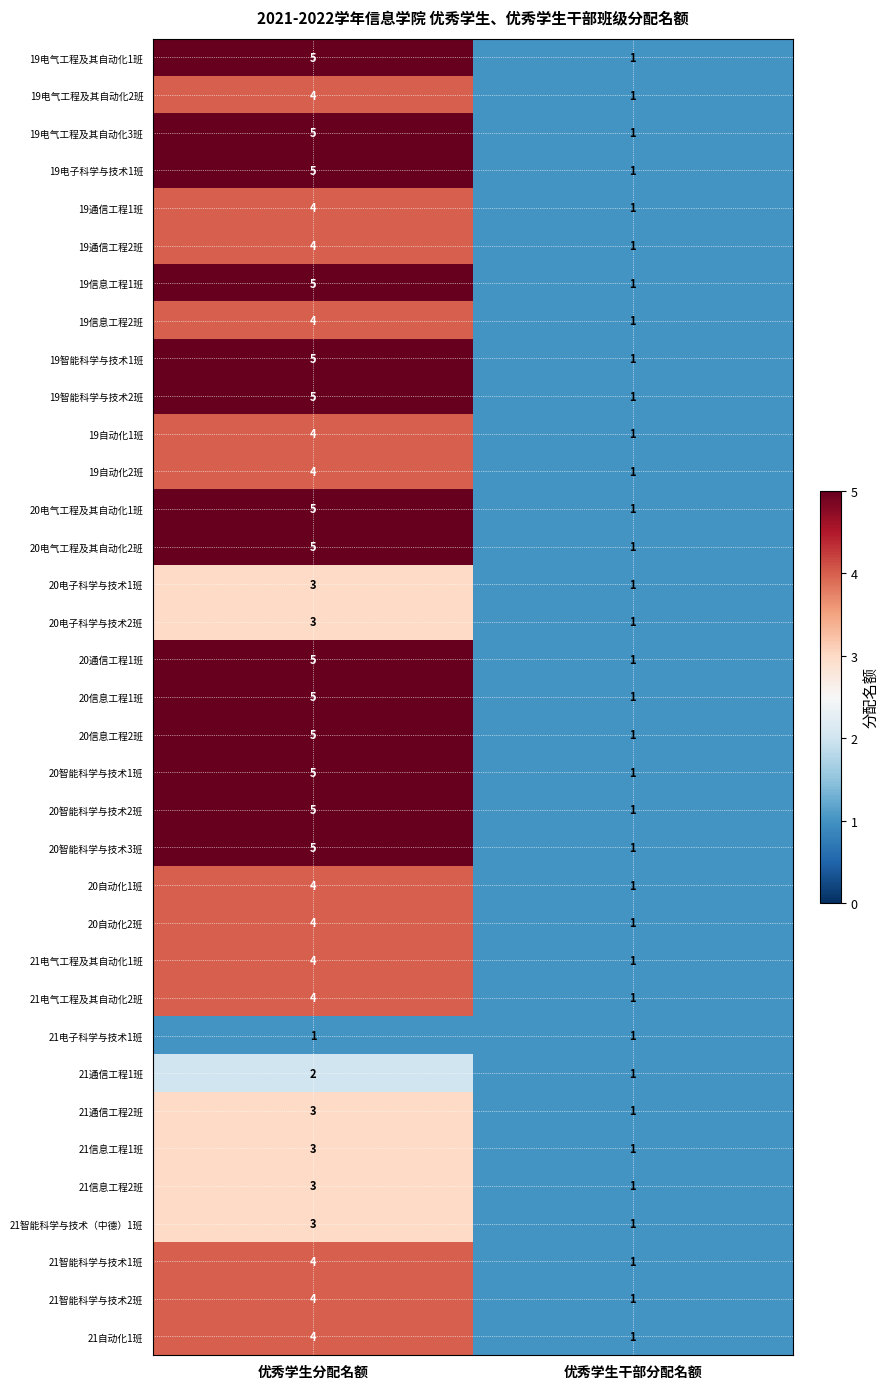

How many series are shown in this chart?

35